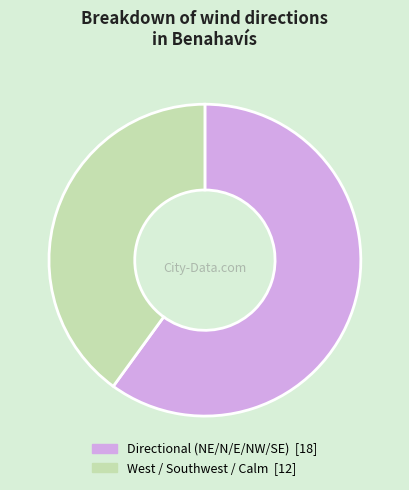

Is there a majority slice in this chart?

Yes